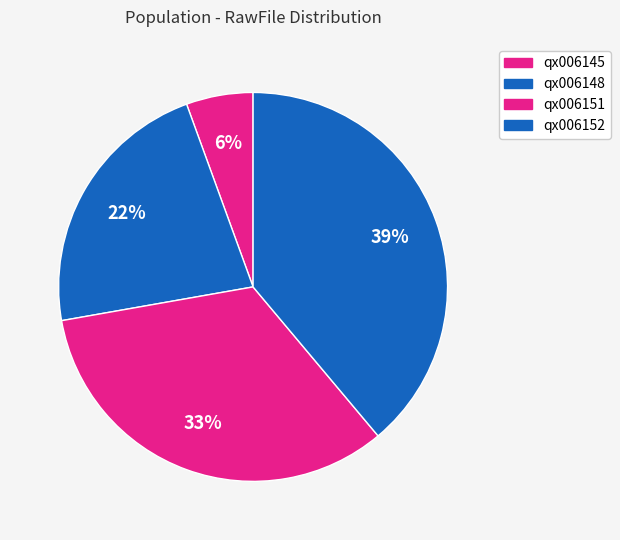

To the nearest percent, what is the average slice percentage?

25%